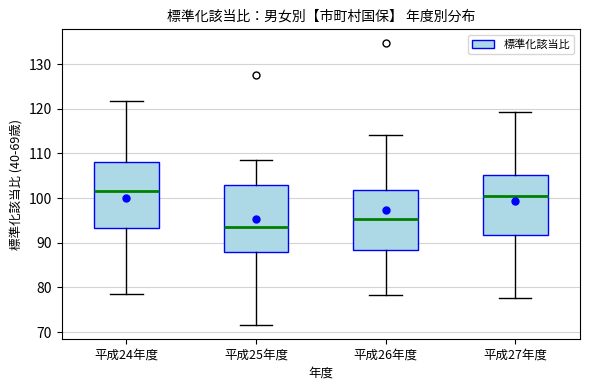

Reading left to right, transcribe this box plot: for each box, give where its median line is, the range the box spans, and where its two whiskers end, as read against the y-axis. The values are not printed on the chart, so give them approximately, as read against the axis.

平成24年度: median 102, box 93 to 108, whiskers 78 to 122
平成25年度: median 93, box 88 to 103, whiskers 72 to 109
平成26年度: median 95, box 88 to 102, whiskers 78 to 114
平成27年度: median 100, box 92 to 105, whiskers 78 to 119